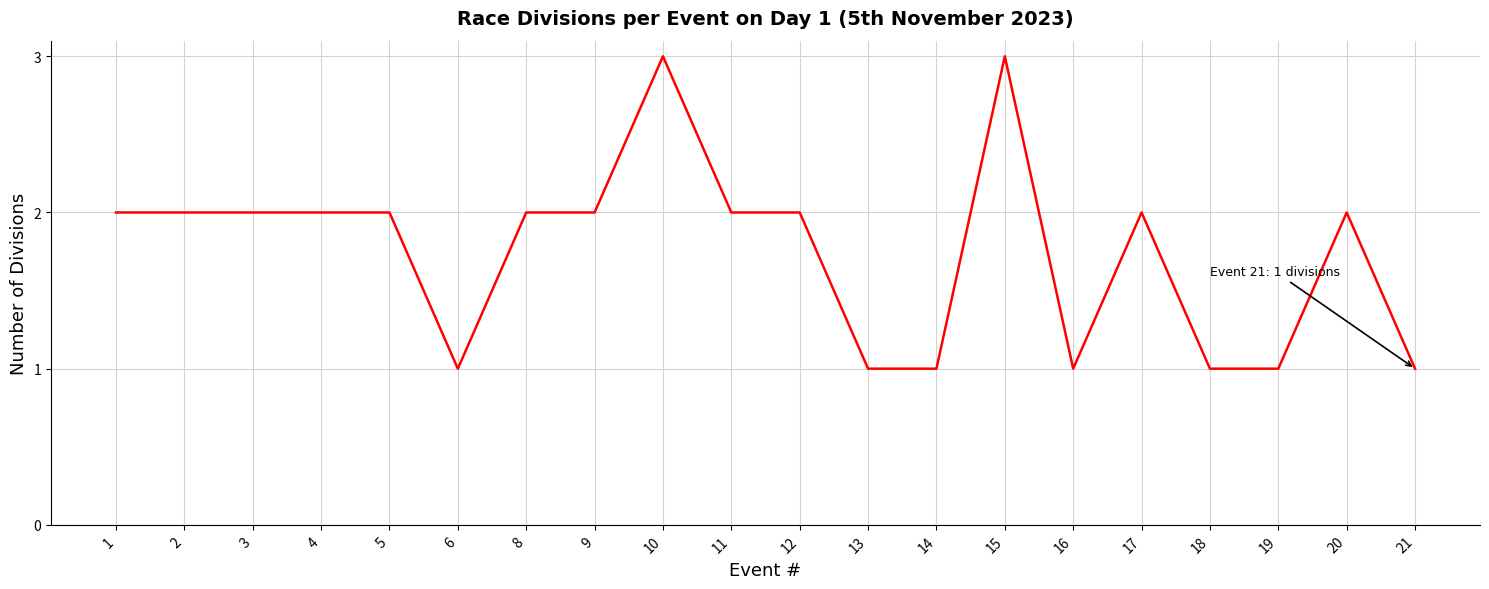

The chart shows a value of 3 at 8. True or false?

False